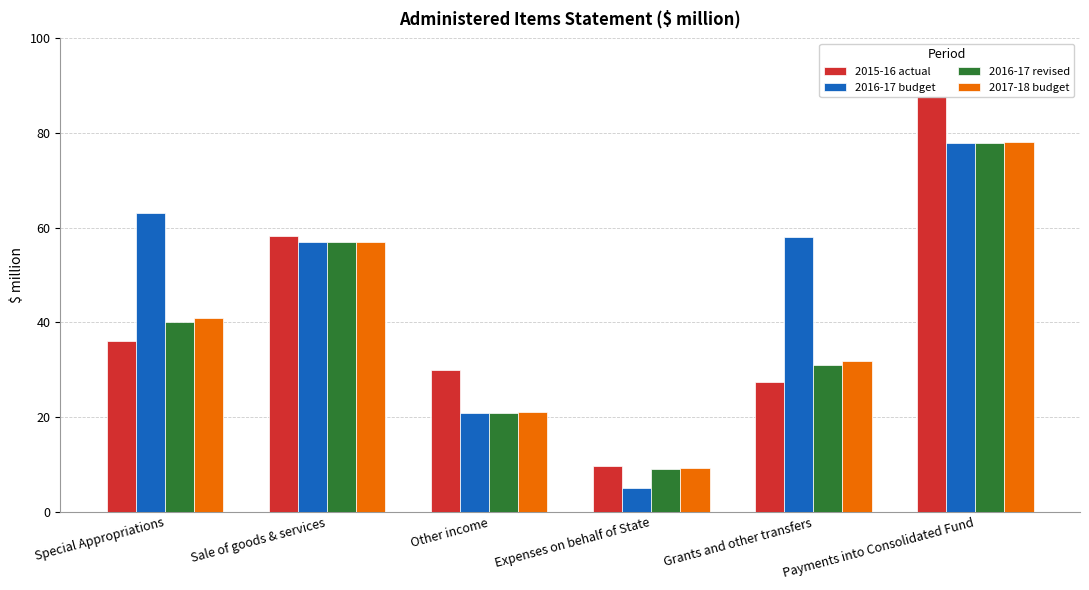

What is the difference between the maximum and second lowest values in the 2016-17 revised series?

57.1